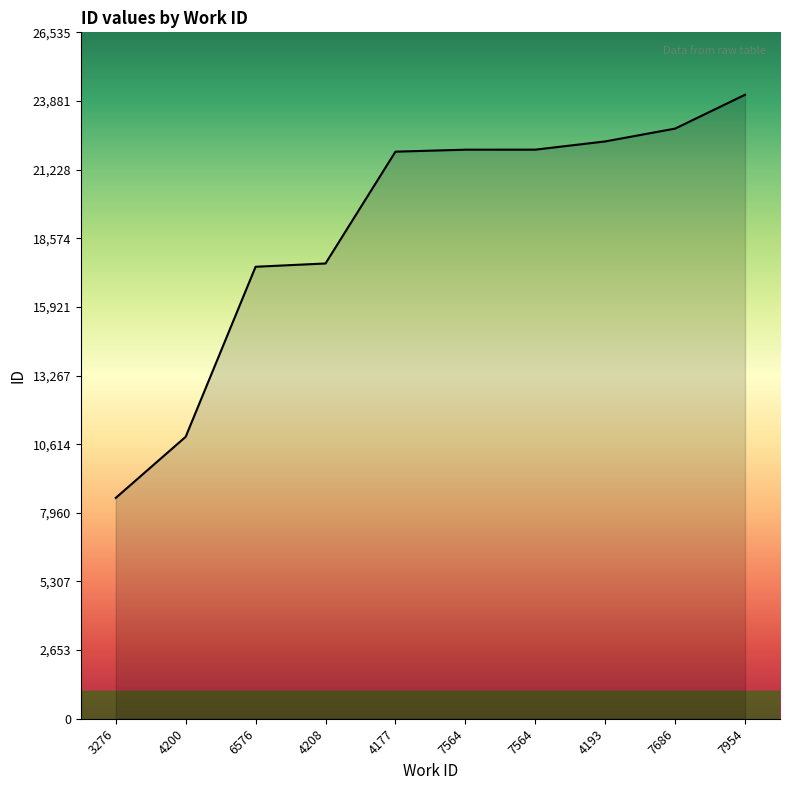

Does the chart display data point markers on the line(s)?

No